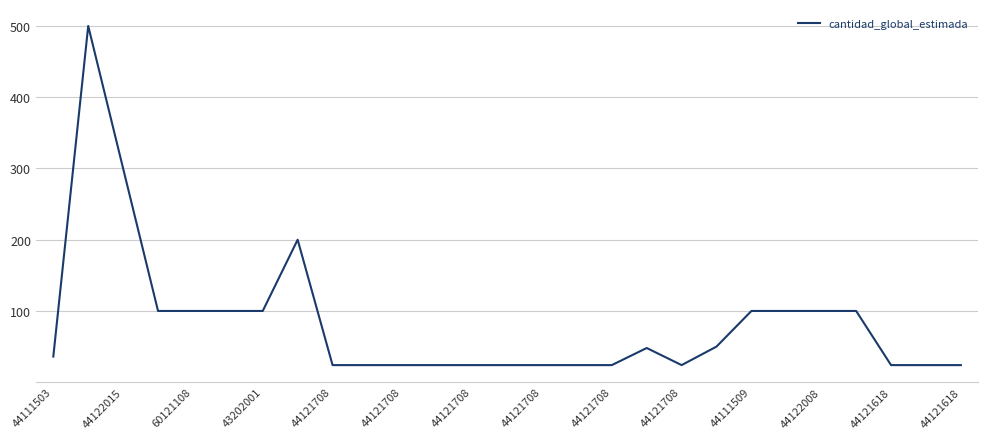

True or false: there are more than 0 points higher than both neighbors.

True